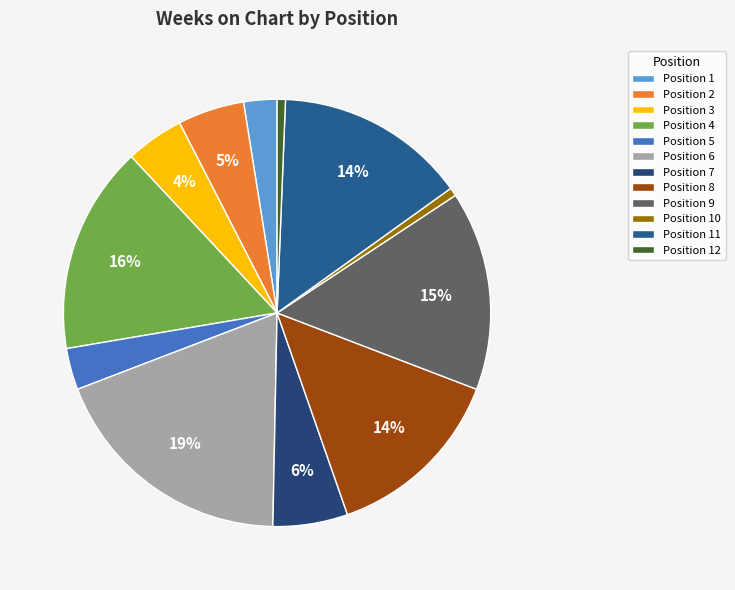

How many slices are in this pie chart?

12